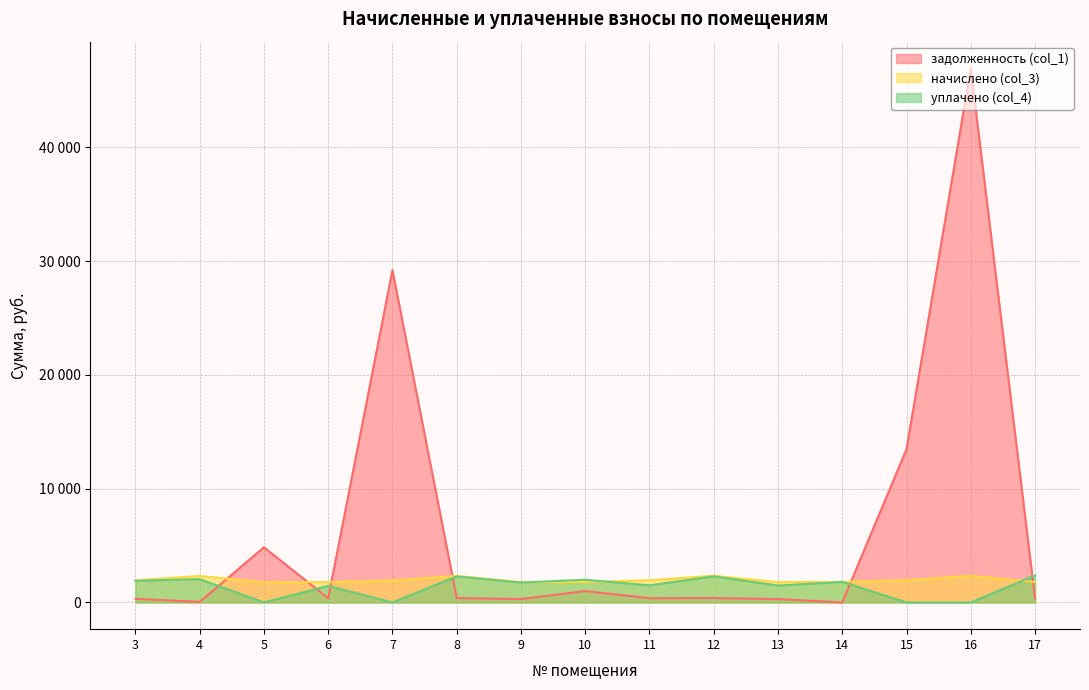

After their last crossing, which series has the higher values: задолженность (col_1) or начислено (col_3)?

начислено (col_3)